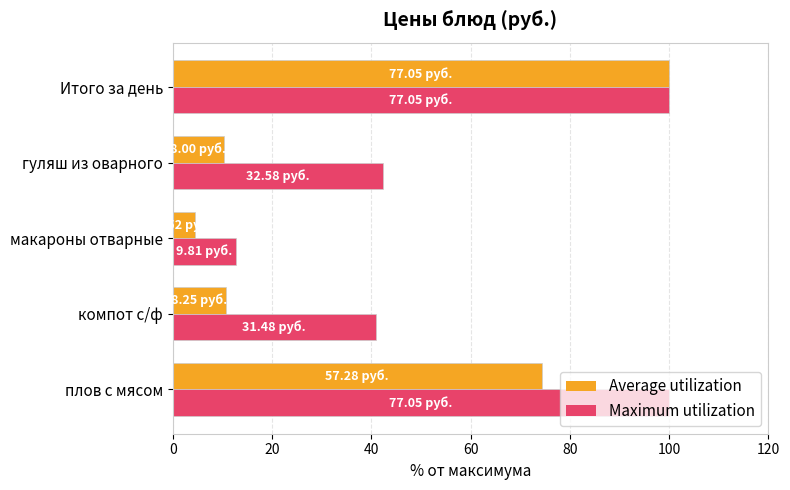

What is the total value across all series at компот с/ф?

51.6